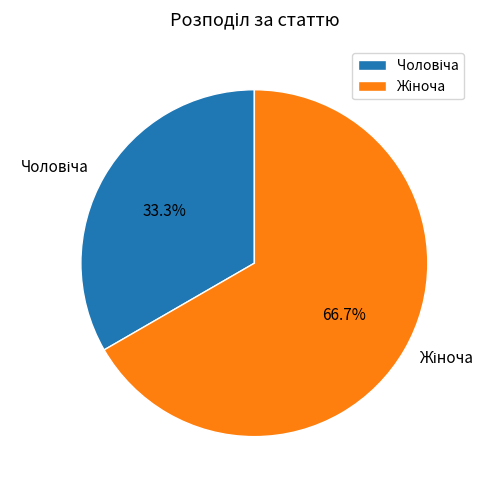

Does any single category account for the majority?

Yes